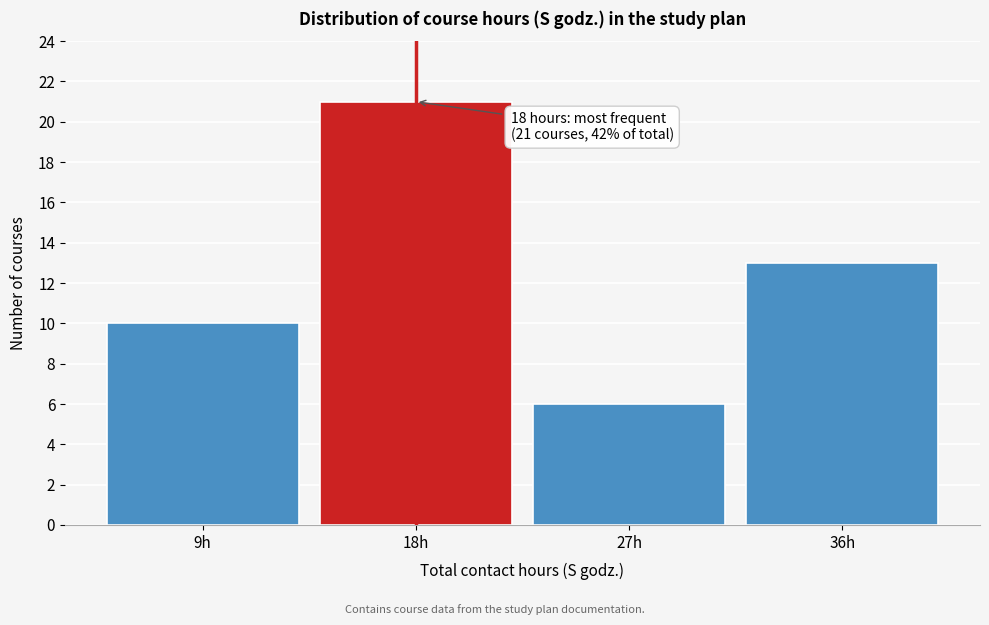

Reading right to left, transcribe all the data shown in this chart.

36h=13	27h=6	18h=21	9h=10